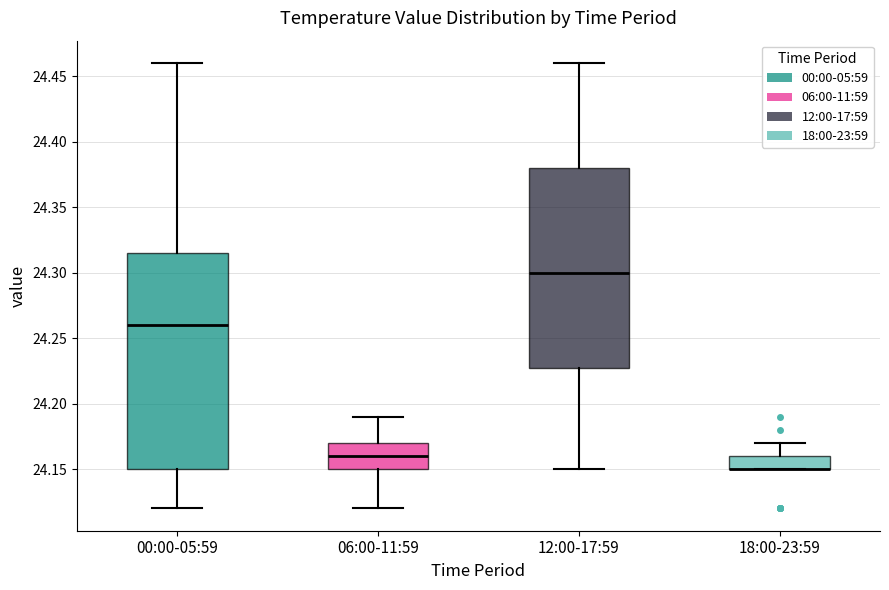

Reading left to right, read every box against the y-axis: the position of its median line, the range the box covers, and the ends of its whiskers. The values are not printed on the chart, so give them approximately, as read against the axis.

00:00-05:59: median 24.260, box 24.150 to 24.315, whiskers 24.120 to 24.460
06:00-11:59: median 24.160, box 24.150 to 24.170, whiskers 24.120 to 24.190
12:00-17:59: median 24.300, box 24.230 to 24.380, whiskers 24.150 to 24.460
18:00-23:59: median 24.150 (drawn on the box's lower edge), box 24.150 to 24.160, whiskers 24.150 to 24.170